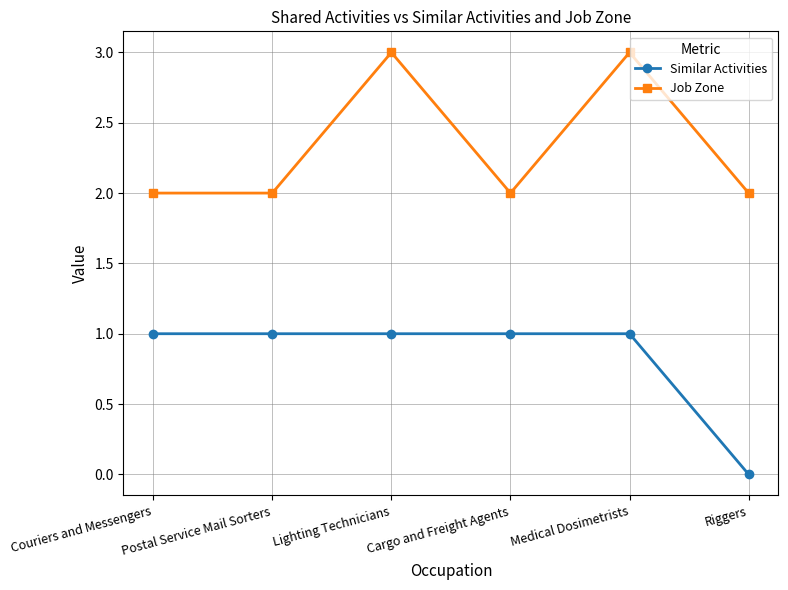

Reading right to left, list all the values displayed in this chart.

Similar Activities: 0	1	1	1	1	1
Job Zone: 2	3	2	3	2	2